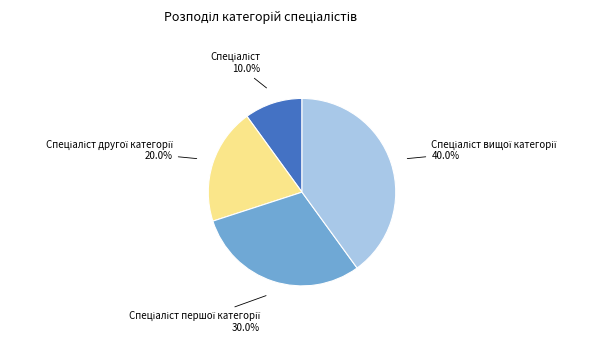

Does any single category account for the majority?

No